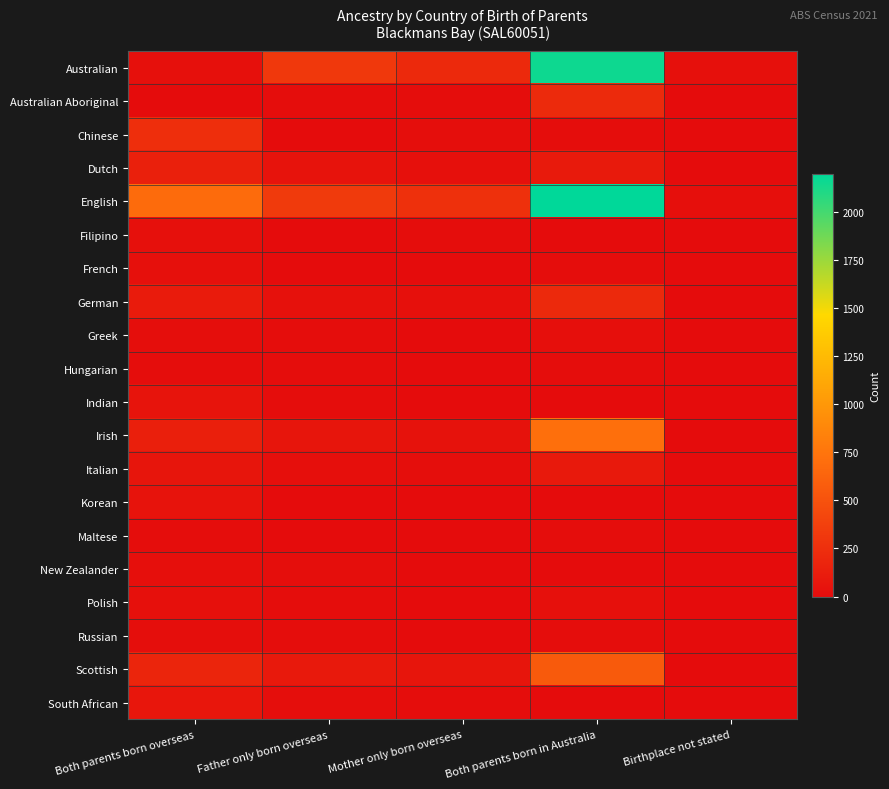

Reading left to right, transcribe all the data shown in this chart.

Australian: Both parents born overseas=31	Father only born overseas=316	Mother only born overseas=209	Both parents born in Australia=2157	Birthplace not stated=32
Australian Aboriginal: Both parents born overseas=0	Father only born overseas=12	Mother only born overseas=7	Both parents born in Australia=212	Birthplace not stated=0
Chinese: Both parents born overseas=248	Father only born overseas=3	Mother only born overseas=14	Both parents born in Australia=7	Birthplace not stated=0
Dutch: Both parents born overseas=144	Father only born overseas=50	Mother only born overseas=30	Both parents born in Australia=101	Birthplace not stated=0
English: Both parents born overseas=681	Father only born overseas=327	Mother only born overseas=256	Both parents born in Australia=2197	Birthplace not stated=23
Filipino: Both parents born overseas=33	Father only born overseas=0	Mother only born overseas=8	Both parents born in Australia=0	Birthplace not stated=0
French: Both parents born overseas=32	Father only born overseas=0	Mother only born overseas=4	Both parents born in Australia=9	Birthplace not stated=0
German: Both parents born overseas=109	Father only born overseas=36	Mother only born overseas=27	Both parents born in Australia=206	Birthplace not stated=4
Greek: Both parents born overseas=15	Father only born overseas=8	Mother only born overseas=0	Both parents born in Australia=24	Birthplace not stated=0
Hungarian: Both parents born overseas=10	Father only born overseas=9	Mother only born overseas=0	Both parents born in Australia=5	Birthplace not stated=0
Indian: Both parents born overseas=58	Father only born overseas=10	Mother only born overseas=0	Both parents born in Australia=3	Birthplace not stated=0
Irish: Both parents born overseas=140	Father only born overseas=68	Mother only born overseas=41	Both parents born in Australia=711	Birthplace not stated=0
Italian: Both parents born overseas=62	Father only born overseas=24	Mother only born overseas=15	Both parents born in Australia=93	Birthplace not stated=4
Korean: Both parents born overseas=51	Father only born overseas=0	Mother only born overseas=3	Both parents born in Australia=0	Birthplace not stated=0
Maltese: Both parents born overseas=5	Father only born overseas=3	Mother only born overseas=0	Both parents born in Australia=6	Birthplace not stated=0
New Zealander: Both parents born overseas=18	Father only born overseas=16	Mother only born overseas=3	Both parents born in Australia=0	Birthplace not stated=0
Polish: Both parents born overseas=30	Father only born overseas=10	Mother only born overseas=3	Both parents born in Australia=31	Birthplace not stated=0
Russian: Both parents born overseas=15	Father only born overseas=5	Mother only born overseas=3	Both parents born in Australia=10	Birthplace not stated=0
Scottish: Both parents born overseas=177	Father only born overseas=94	Mother only born overseas=64	Both parents born in Australia=558	Birthplace not stated=0
South African: Both parents born overseas=74	Father only born overseas=14	Mother only born overseas=9	Both parents born in Australia=4	Birthplace not stated=0